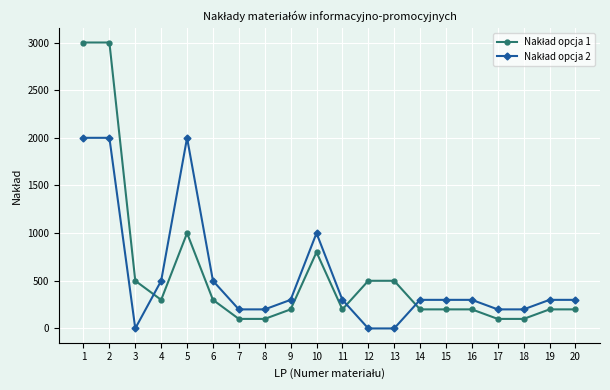

What is the maximum value shown in the chart?

3000